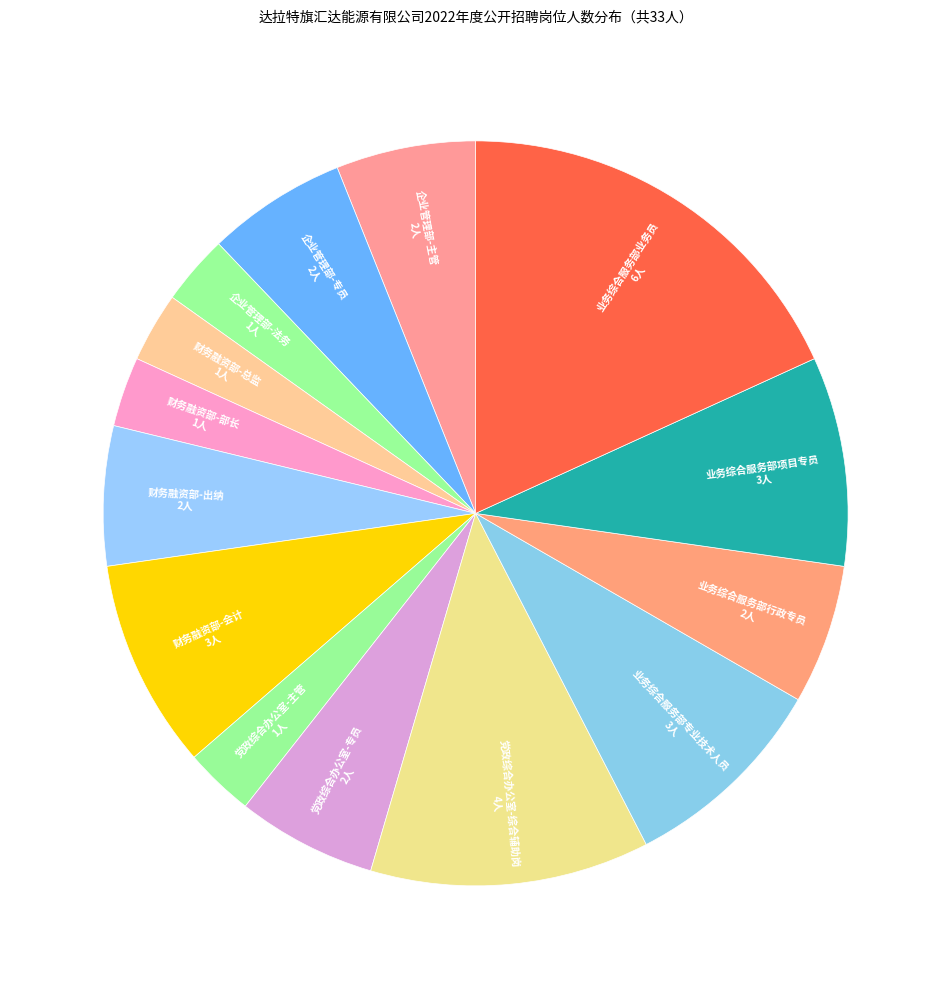

To the nearest percent, what is the difference between the largest and smallest slice percentages?

15%